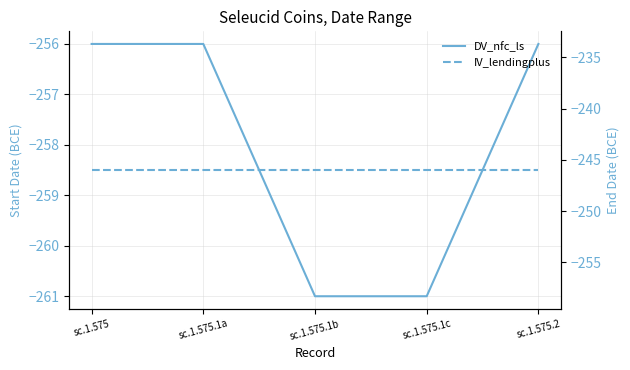

Where is IV_lendingplus nearest to the value -246?

sc.1.575